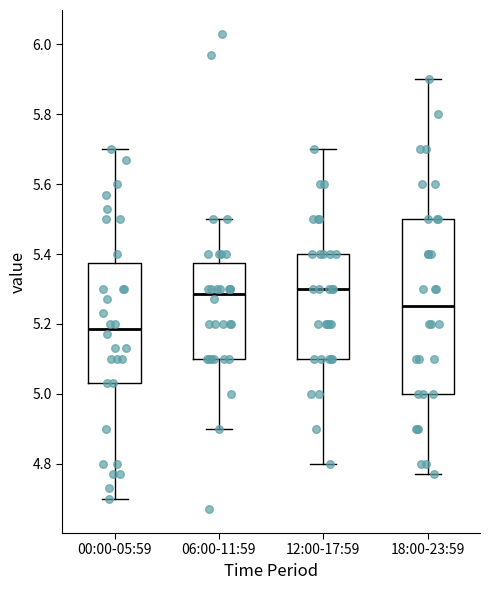

Comparing the boxes themselves (not the whiskers), which one is the tallest?

18:00-23:59